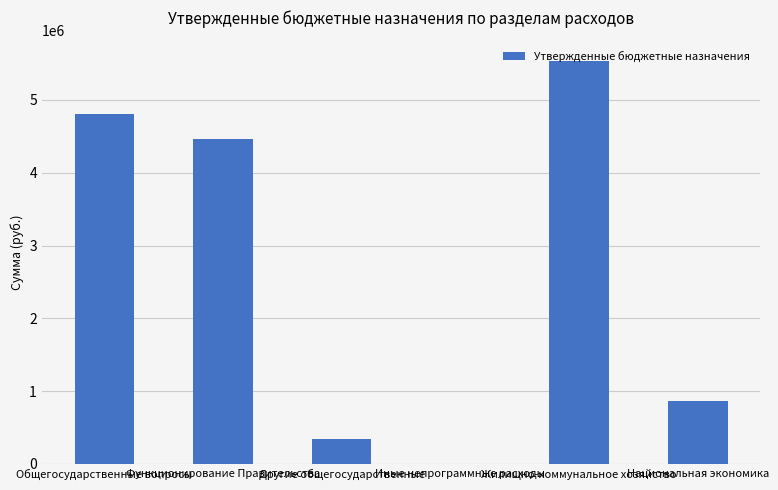

What is the sum of all values?

16009700